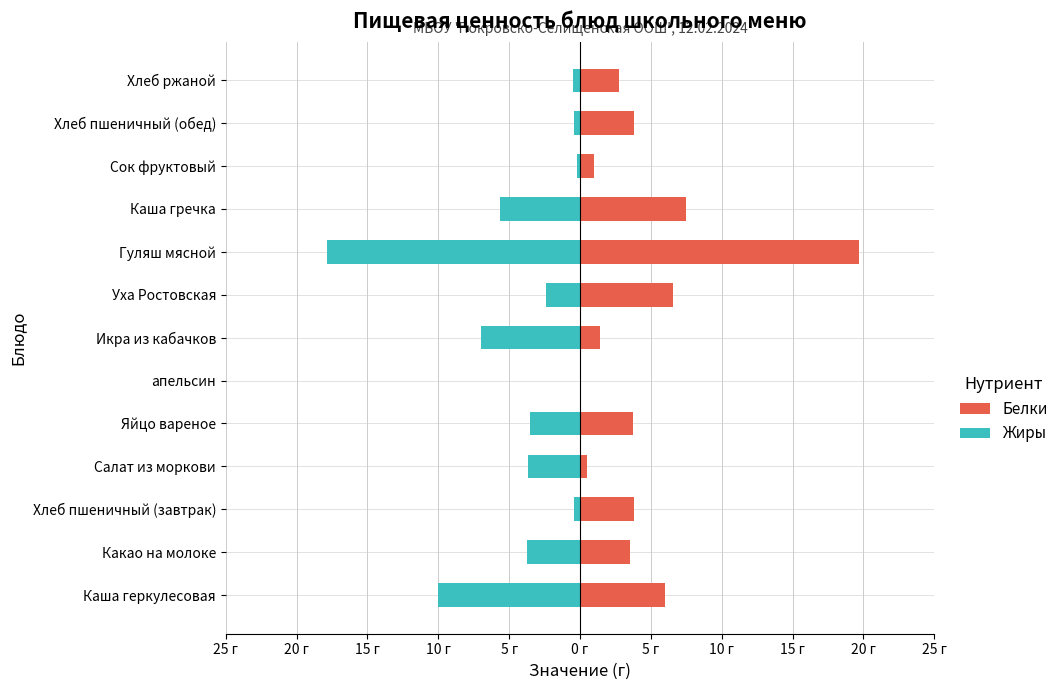

Rank the series by their average value, from lowest to highest.

Жиры, Белки